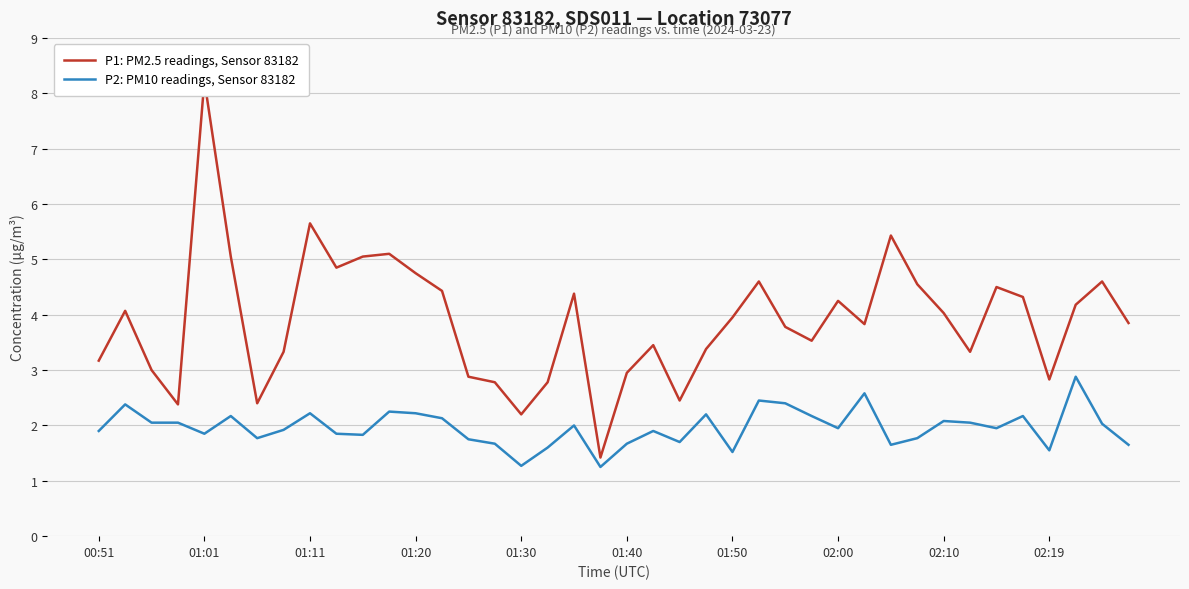

What is the smallest value displayed?

1.2